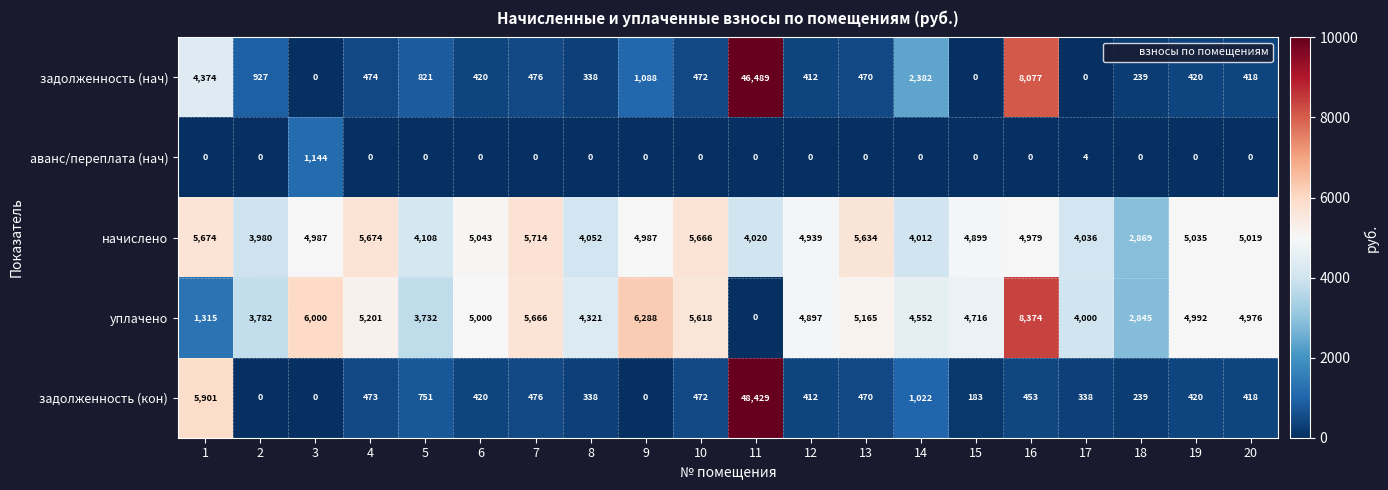

At 16, list the series in order from smallest to largest.

аванс/переплата (нач), задолженность (кон), начислено, задолженность (нач), уплачено